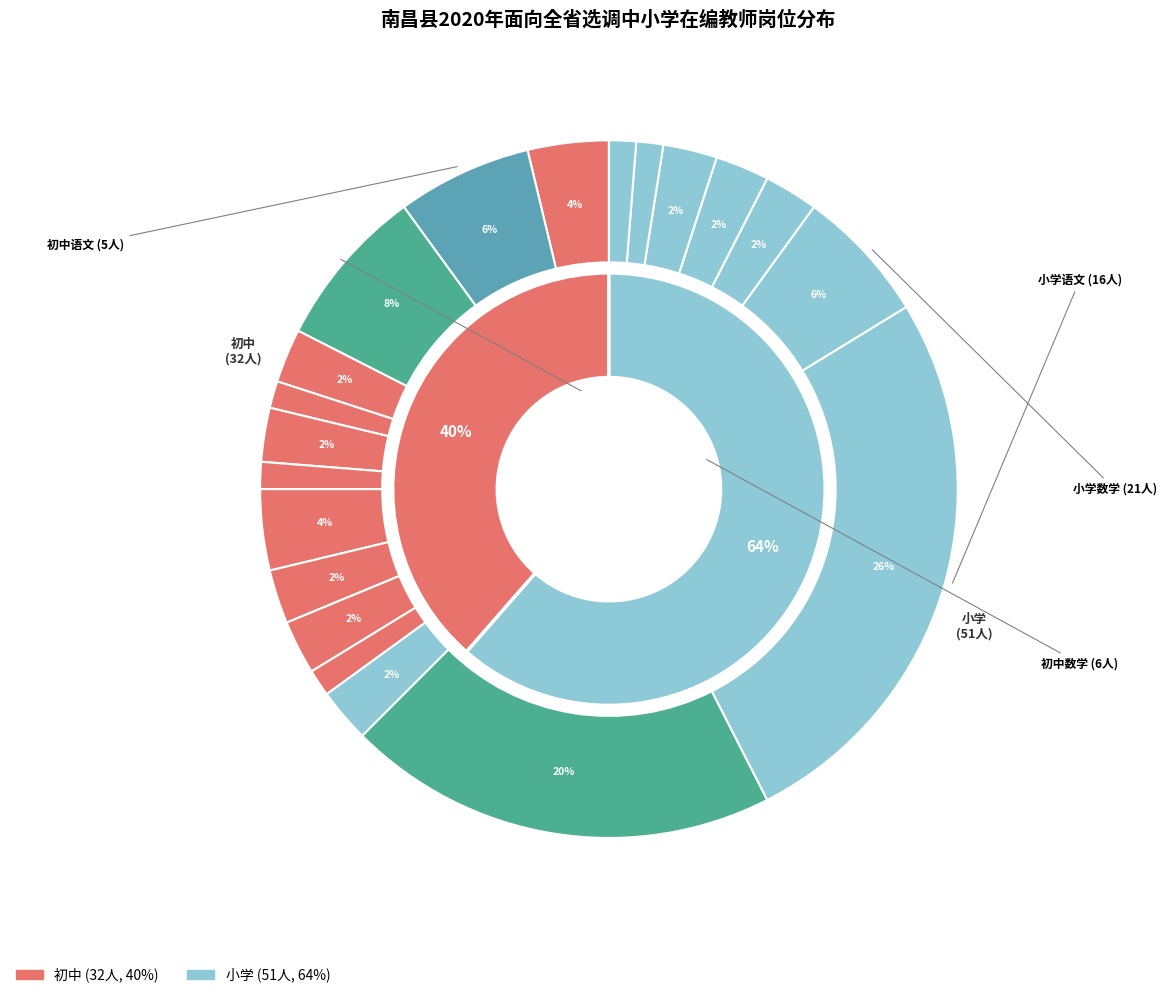

Does 初中音乐 represent more than half of the total?

No